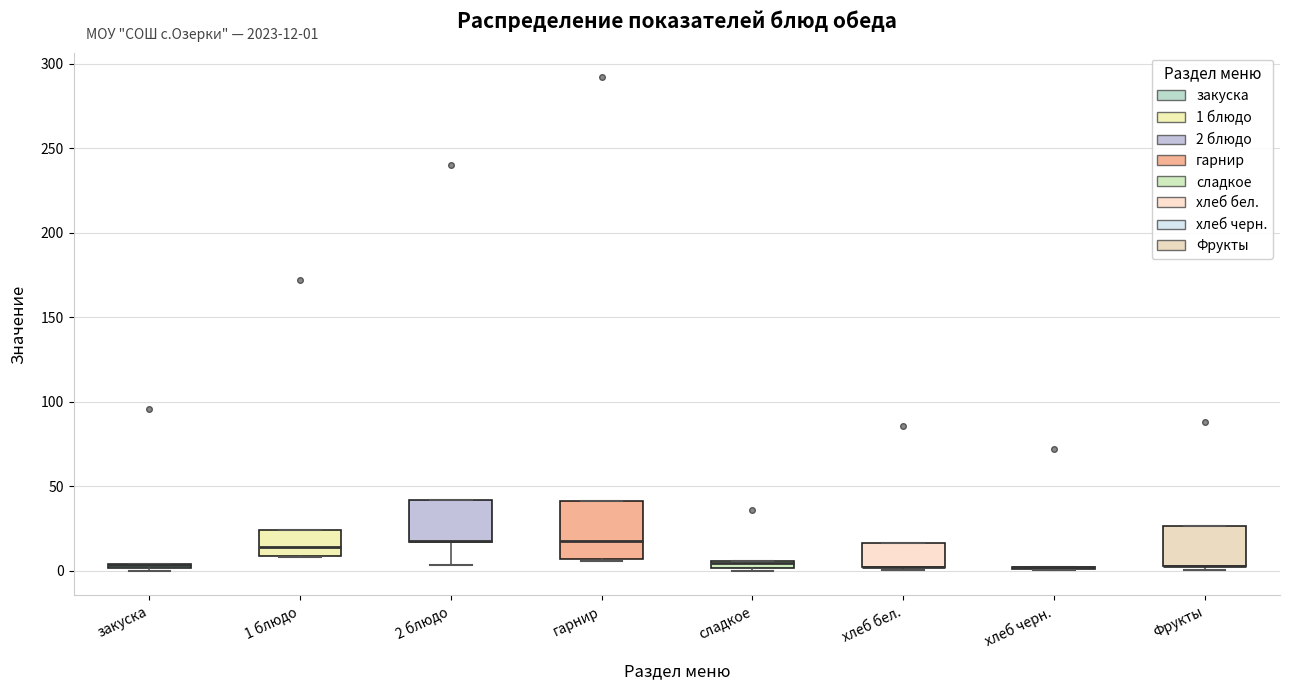

Which box is the tallest, from its lower edge to its upper edge?

гарнир